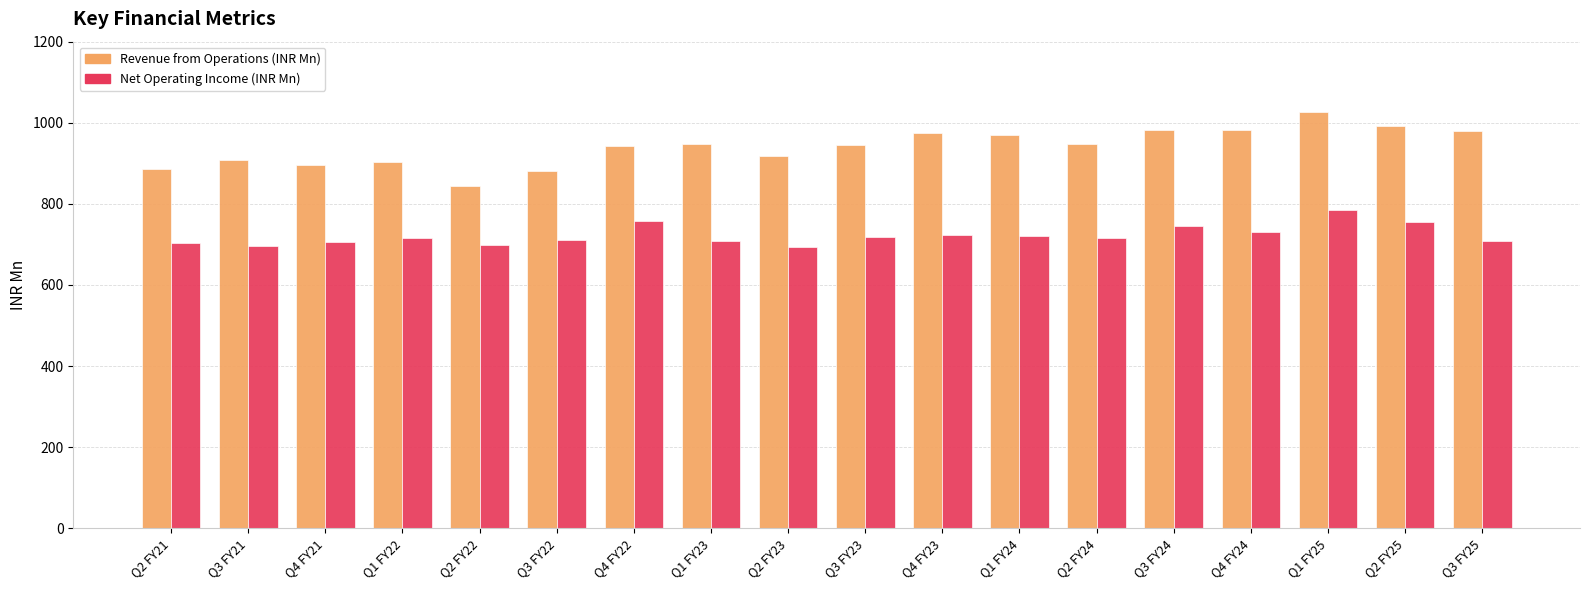

Are the bars horizontal?

No